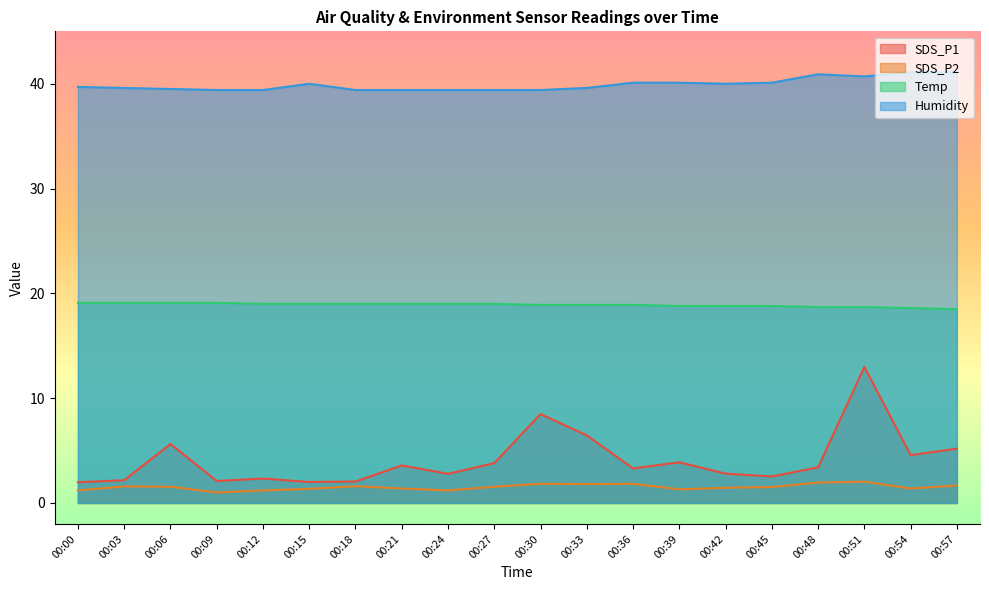

Which series has the largest total across all categories?

Humidity